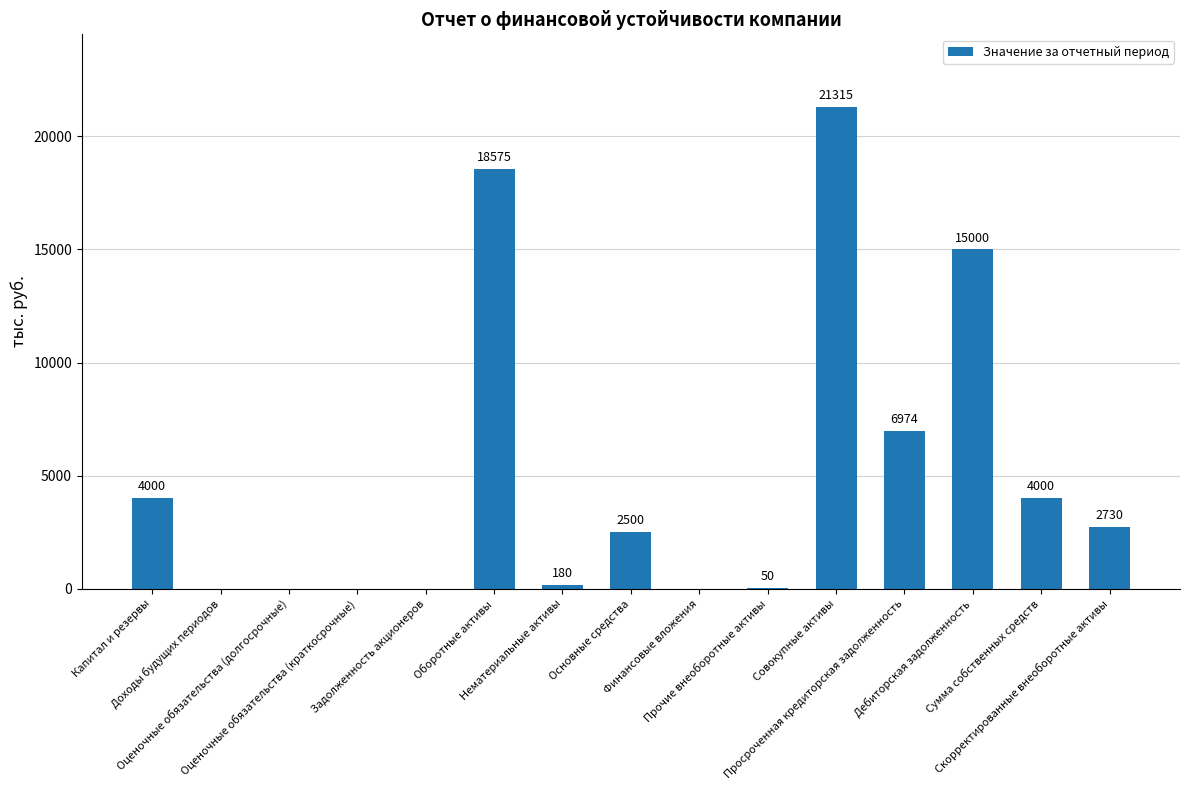

How many data points does each series have?

15